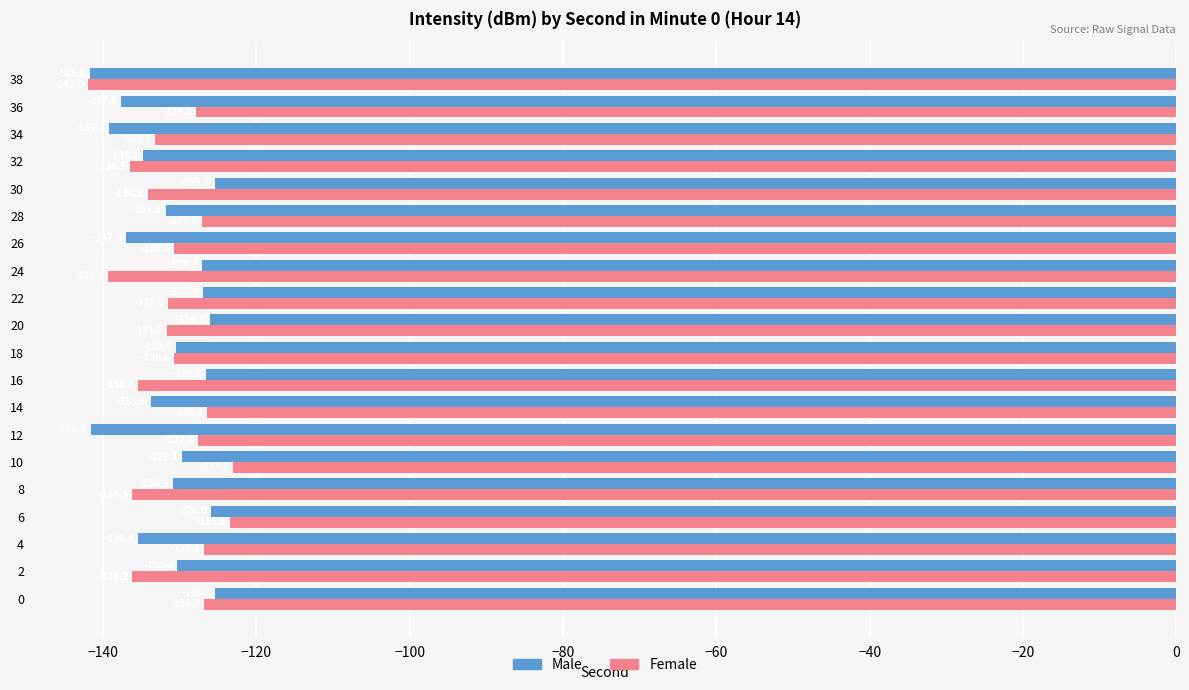

What is the difference between the maximum and minimum values in the Female series?

19.0